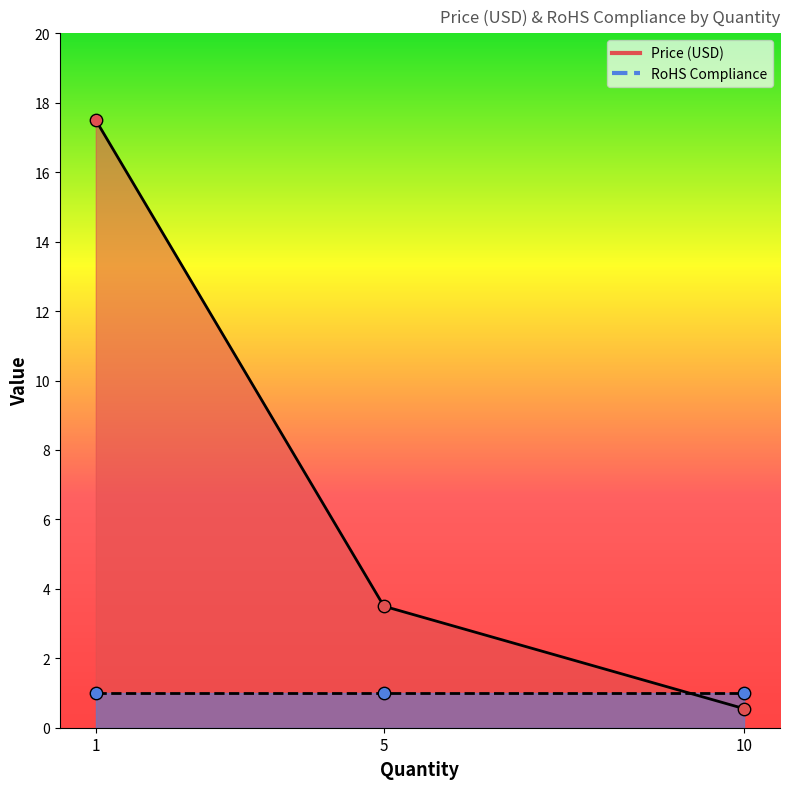

What is the change in value from 5 to 10?

-3.0